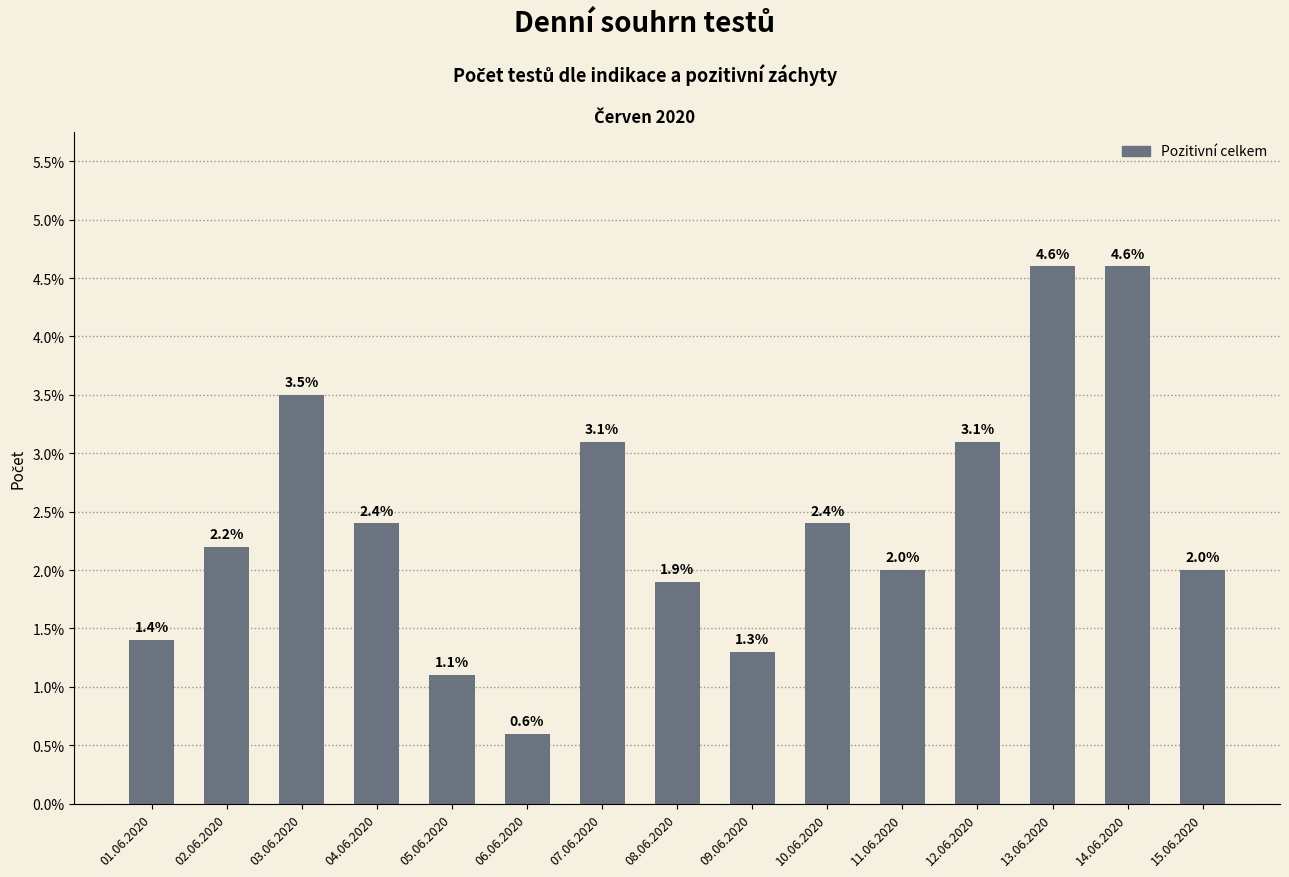

Is it true that the value at 14.06.2020 is 4.6?

True